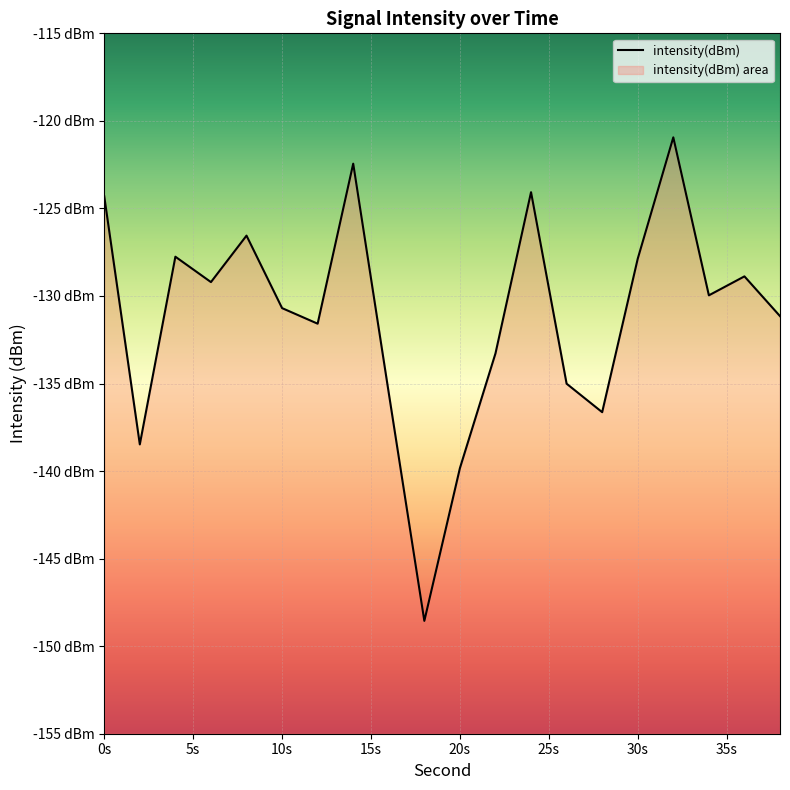

The value at 30s is -127.9. True or false?

True